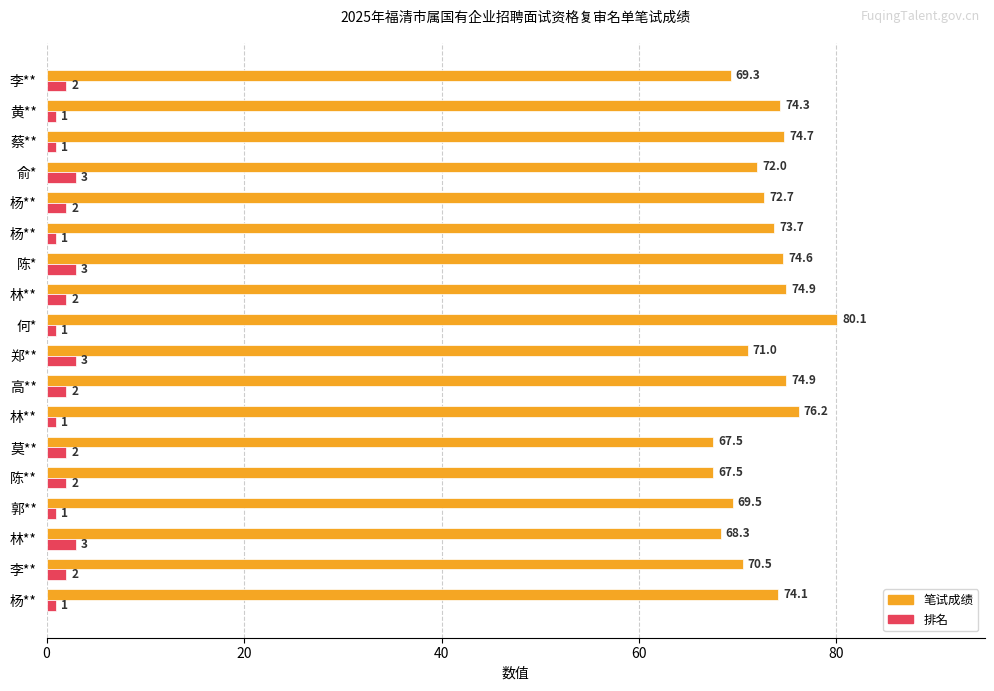

What are all the series names shown in the legend?

笔试成绩, 排名